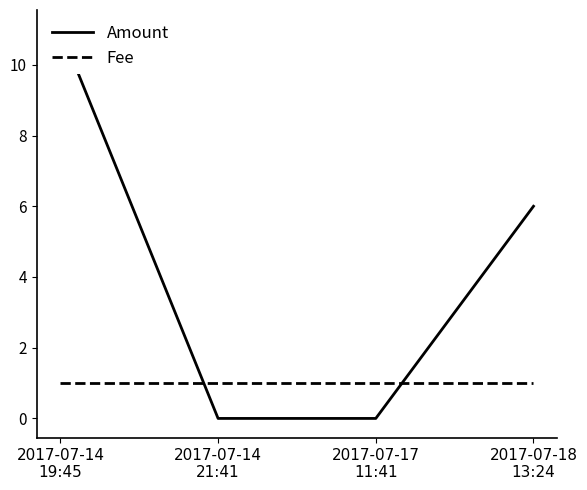

What are all the series names shown in the legend?

Amount, Fee